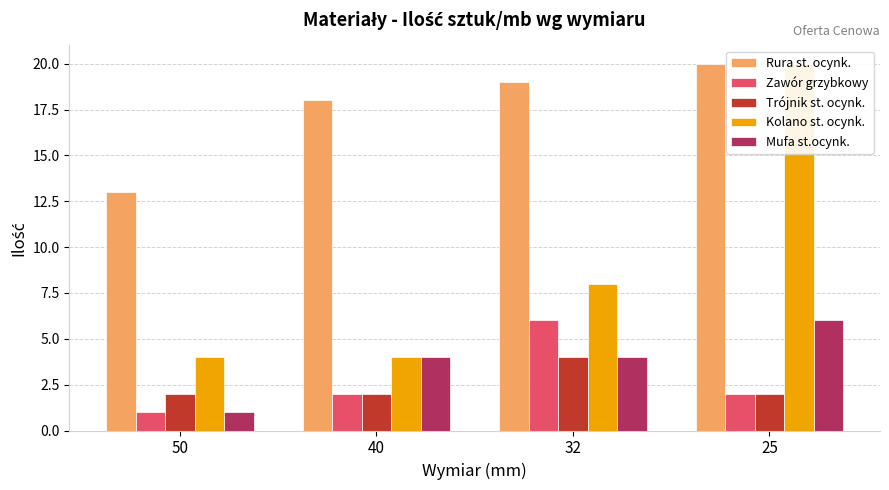

What is the sum of the Zawór grzybkowy values at 40 and 32?

8